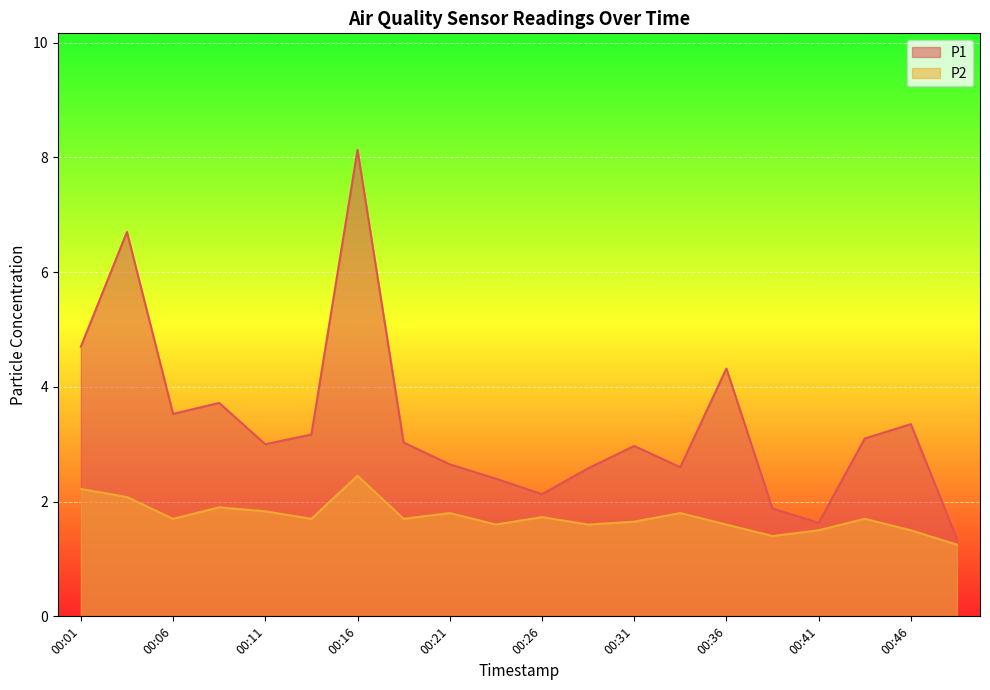

What is the total value across all series at 00:28?

4.2